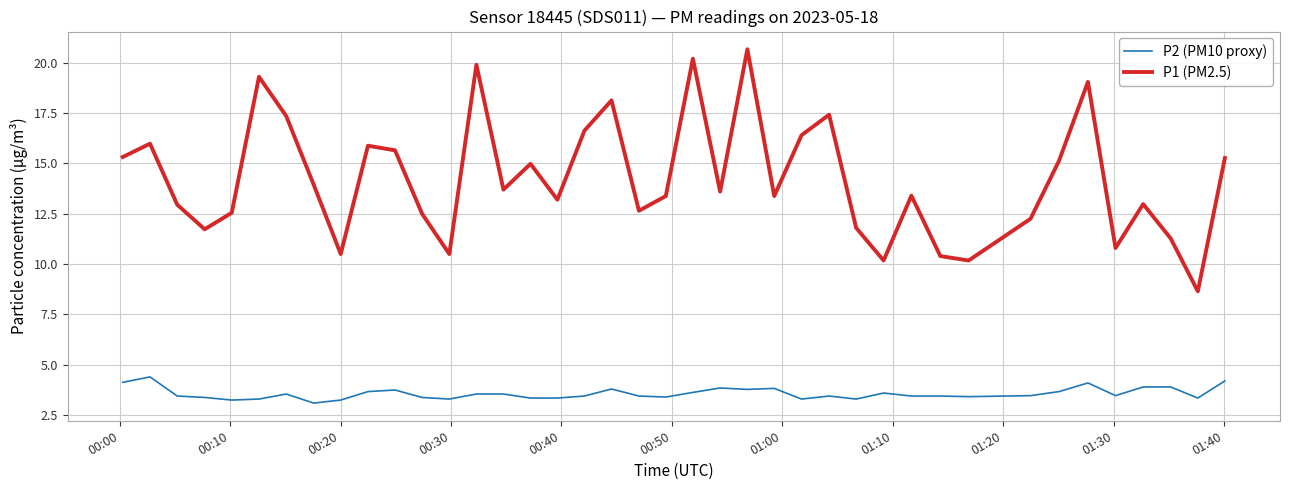

True or false: P1 (PM2.5) has more than 0 interior local peaks.

True